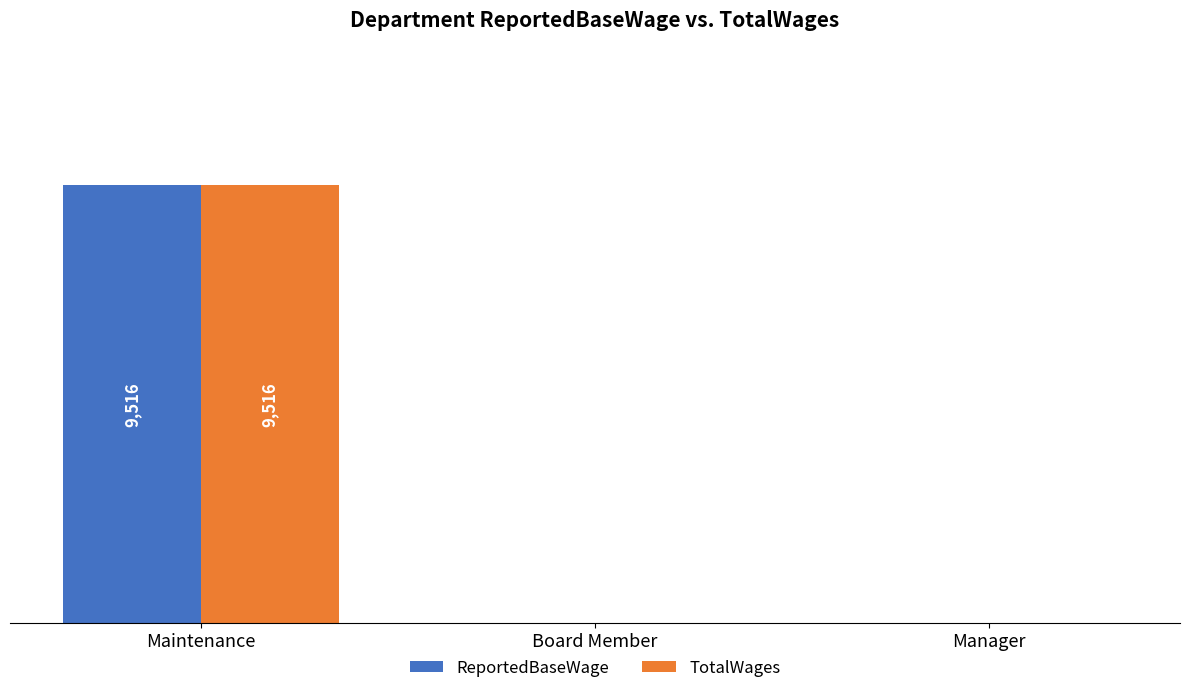

At how many categories does at least one series exceed 1213?

1